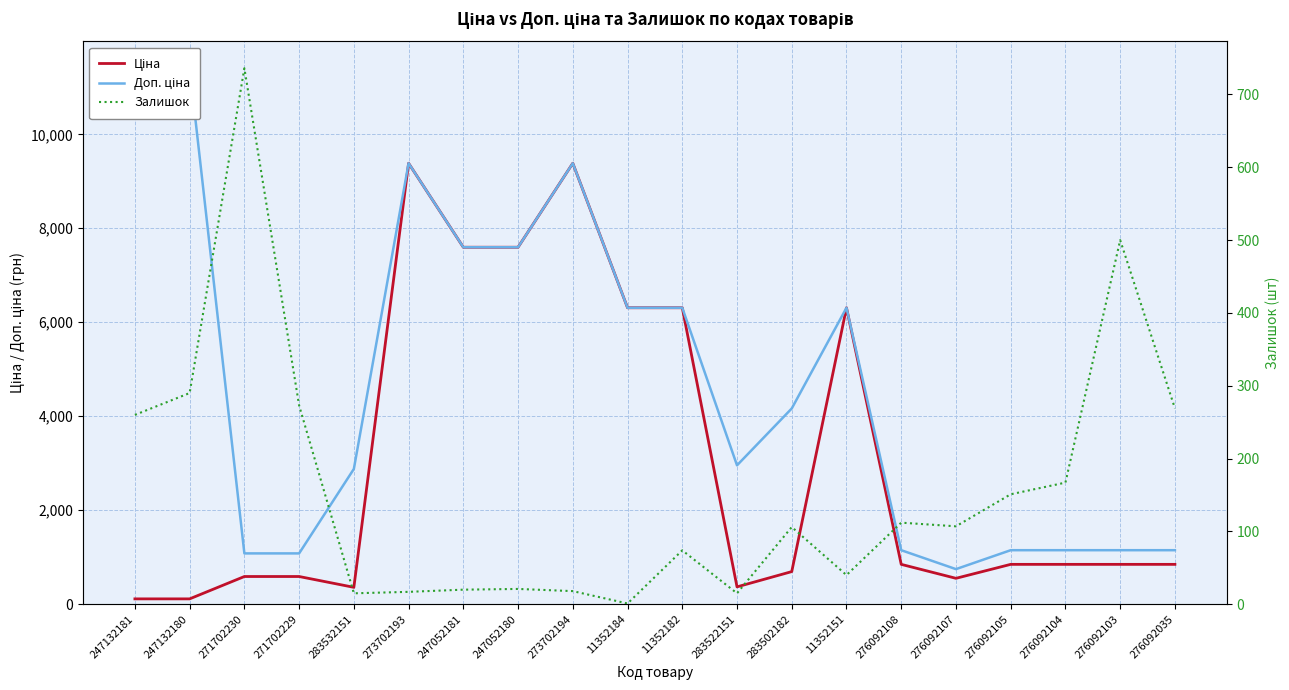

True or false: Залишок and Доп. ціна cross at least once.

False